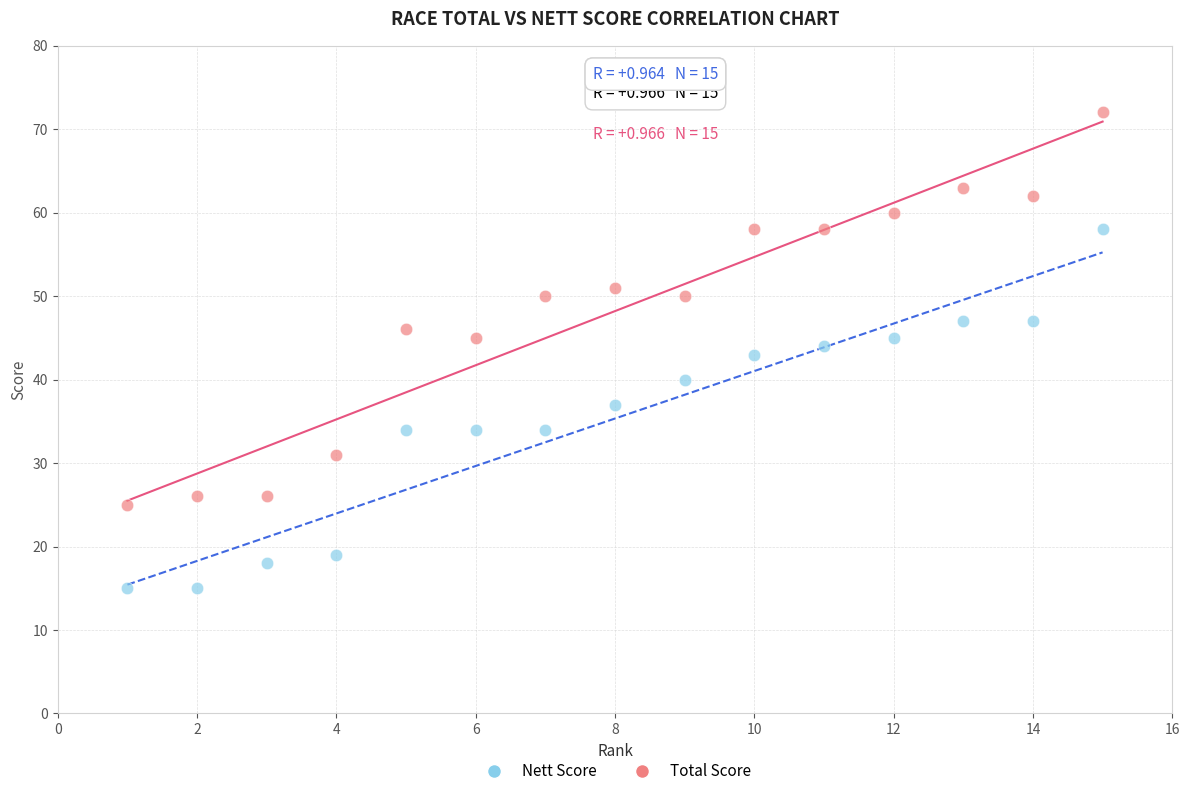

Which series reaches the maximum Y coordinate?

Total Score